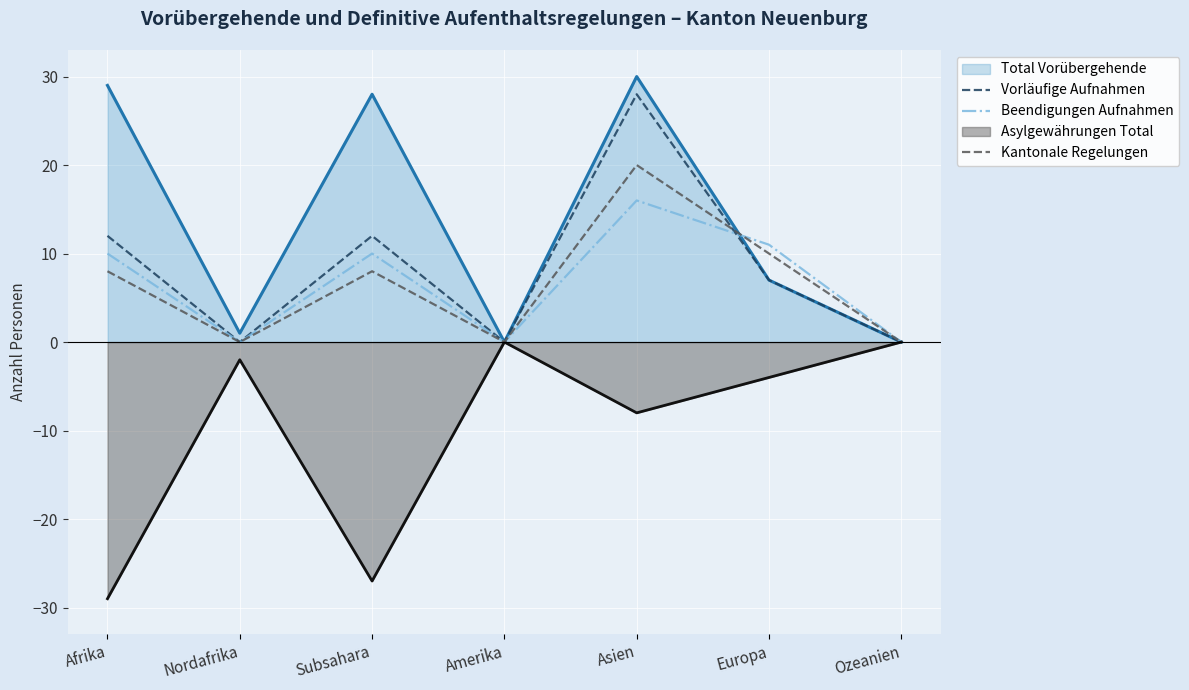

Which series has the largest total across all categories?

Total Vorübergehende